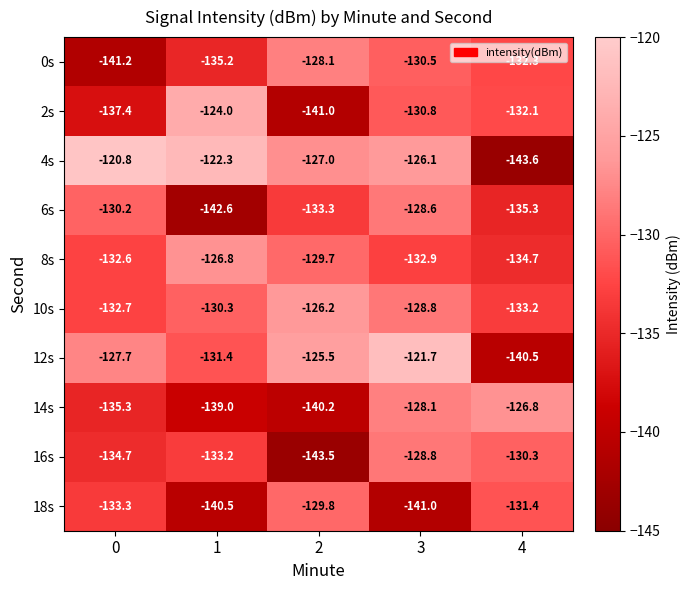

Is it true that 0s equals -224.6 at 1?

False